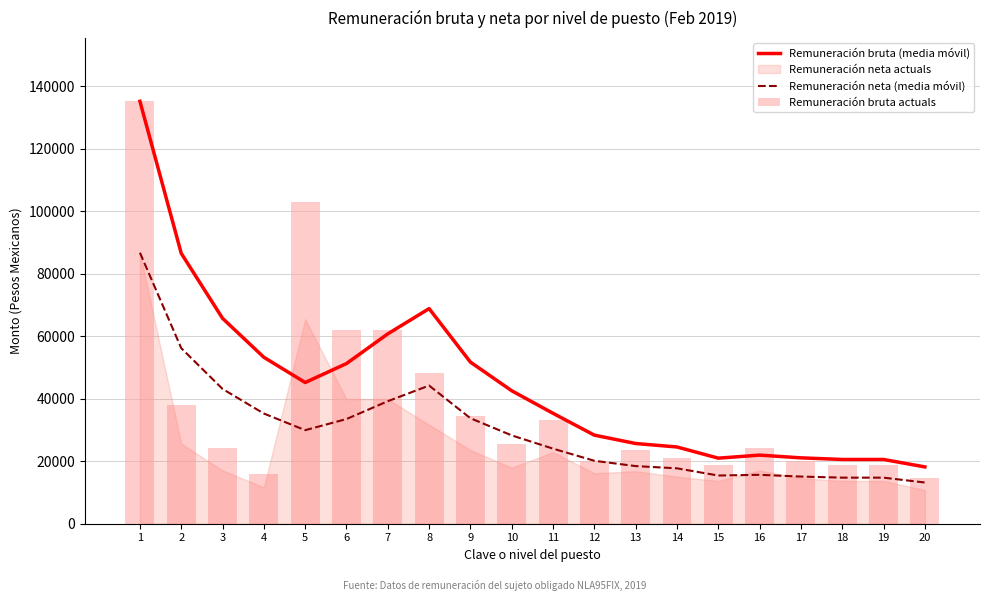

What is the average value of the Remuneración bruta (media móvil) series?

44885.1